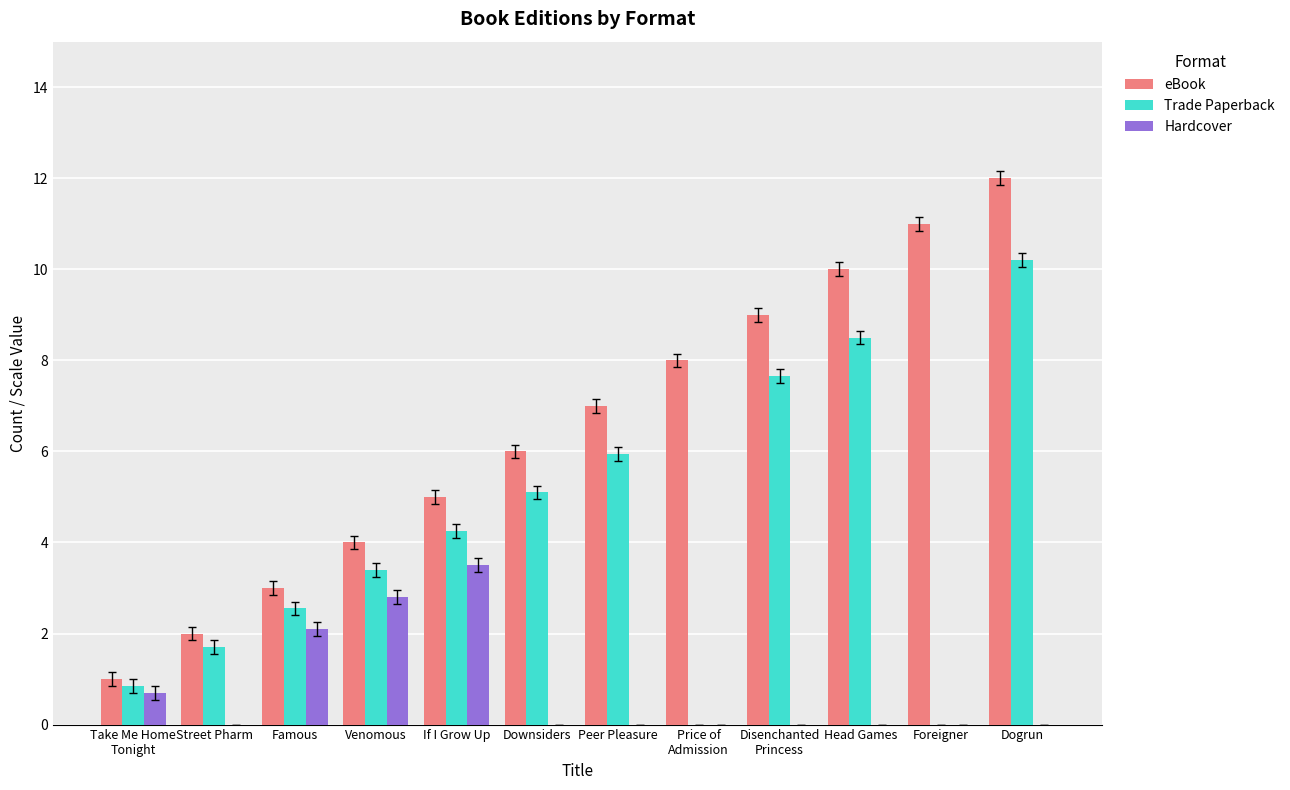

At which category is the sum across all series the highest?

Dogrun